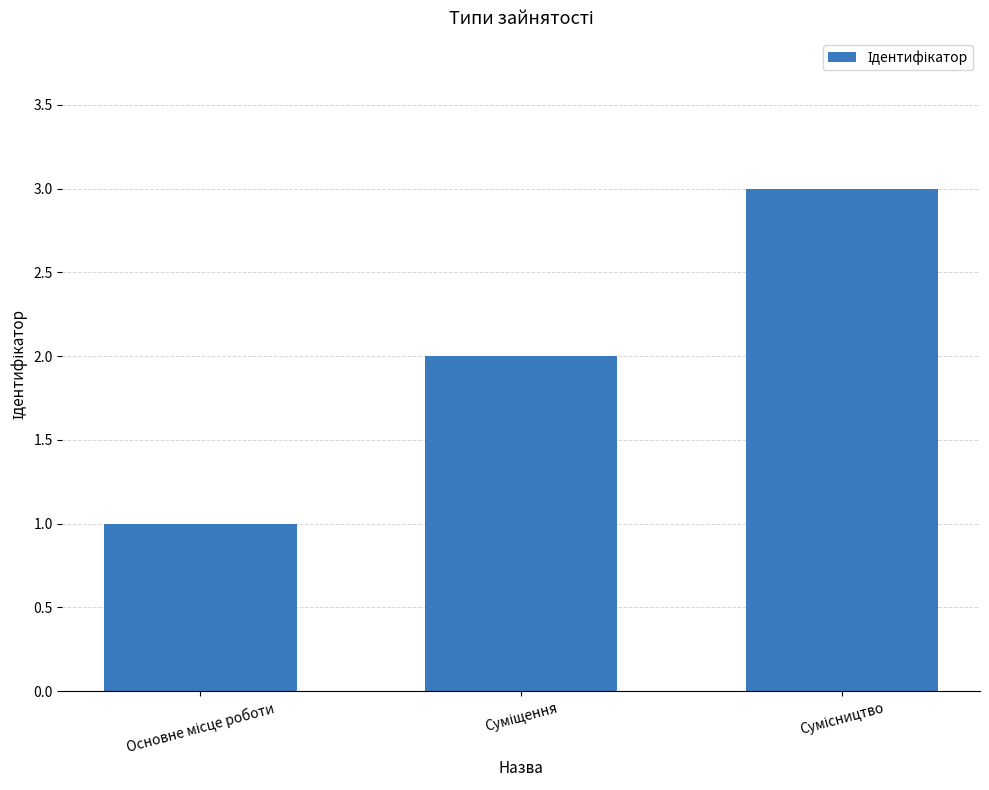

Reading left to right, what are all the values shown in this chart?

1	2	3